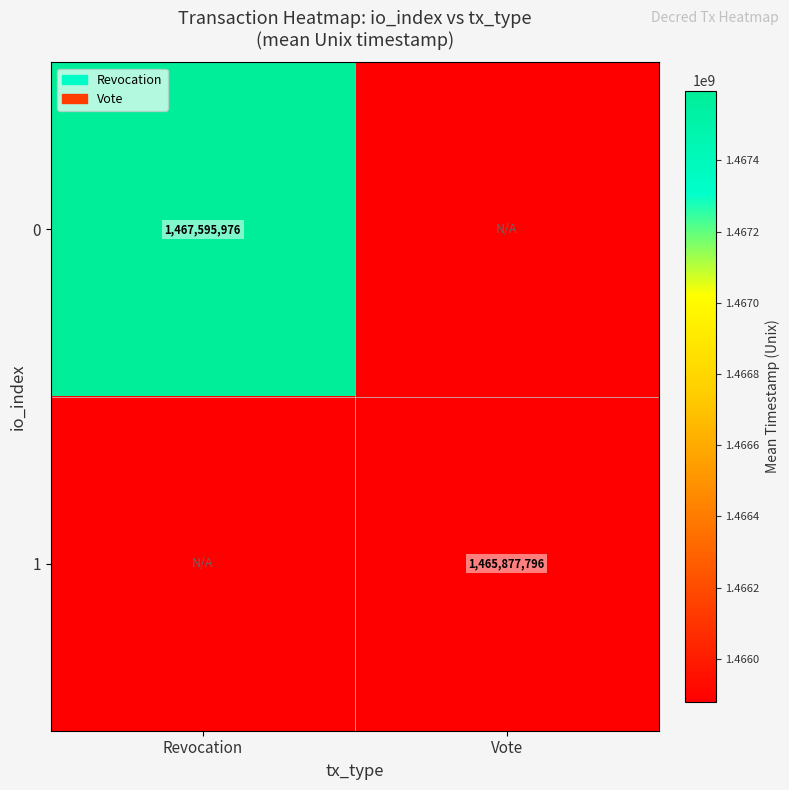

What is the highest value of the 1 series?

1465877796.4